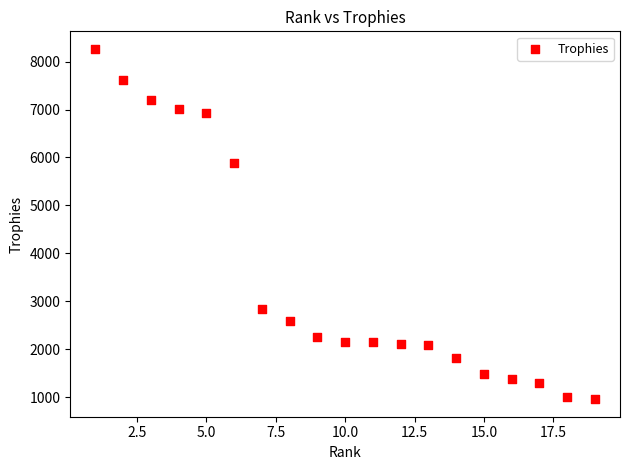

What Y value in the scatter plot is closest to 4613?

5881